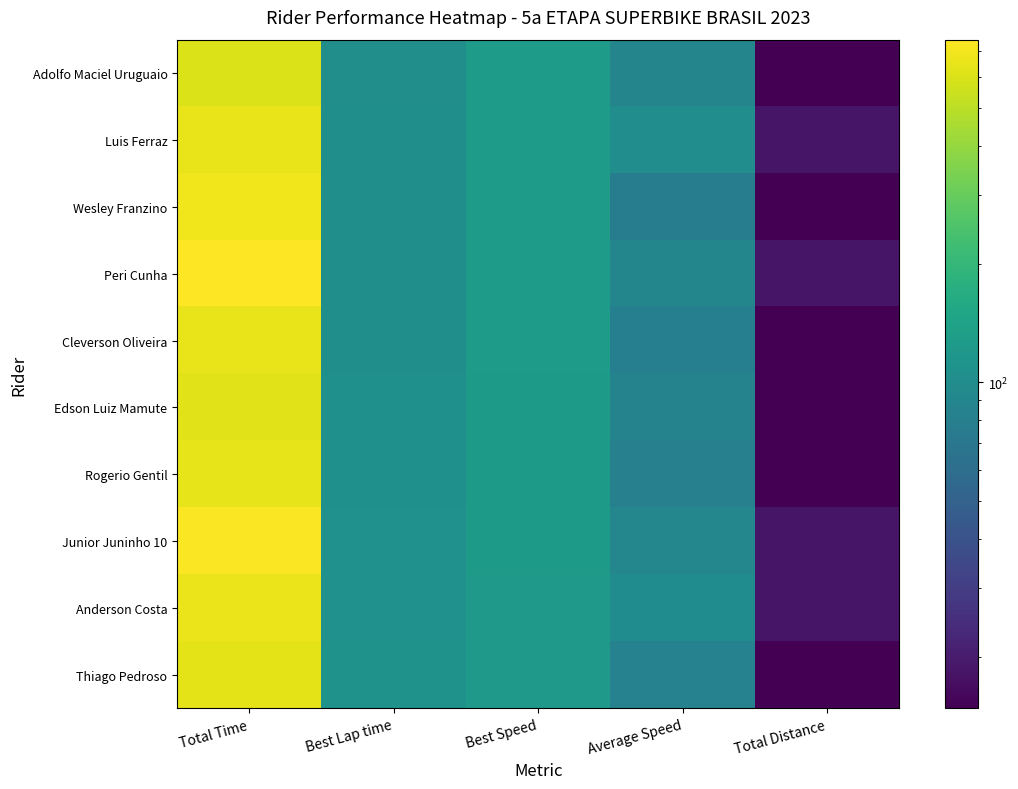

Which label corresponds to the largest value in the chart?

Total Time